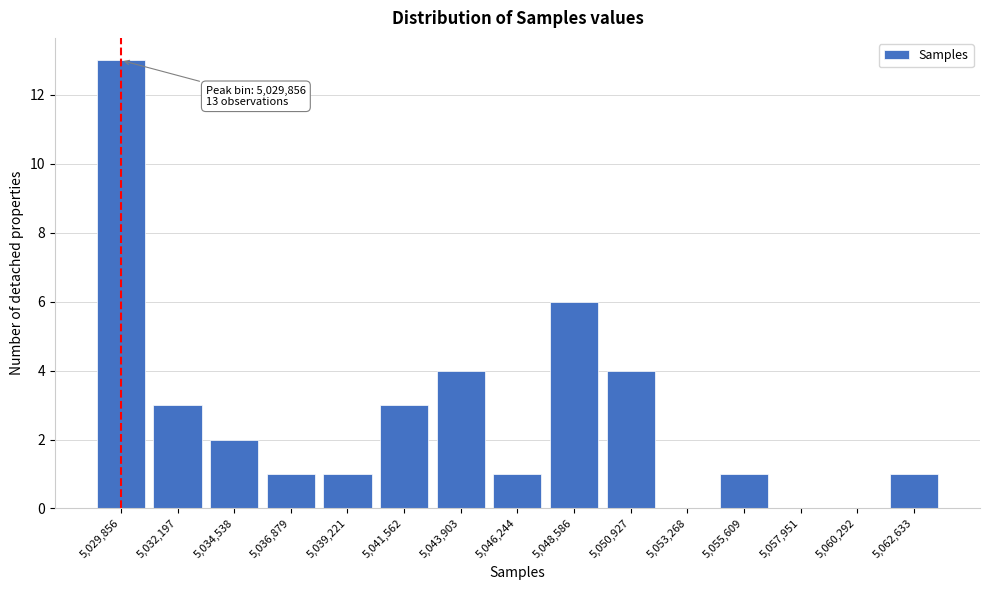

Reading left to right, what are all the values shown in this chart?

5,029,856=13	5,032,197=3	5,034,538=2	5,036,879=1	5,039,221=1	5,041,562=3	5,043,903=4	5,046,244=1	5,048,586=6	5,050,927=4	5,053,268=0	5,055,609=1	5,057,951=0	5,060,292=0	5,062,633=1